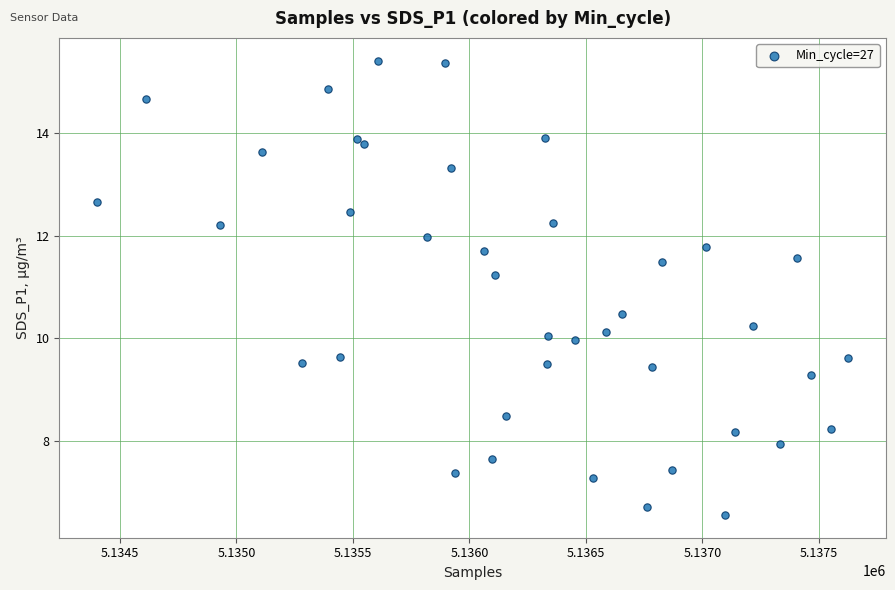

What is the range of Y values (max minus min)?

8.8